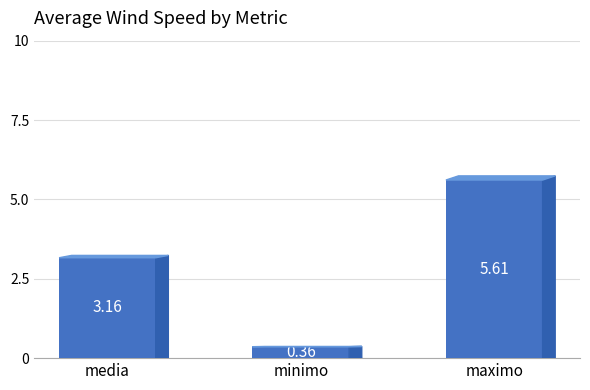

Which category has the highest value across all series?

maximo